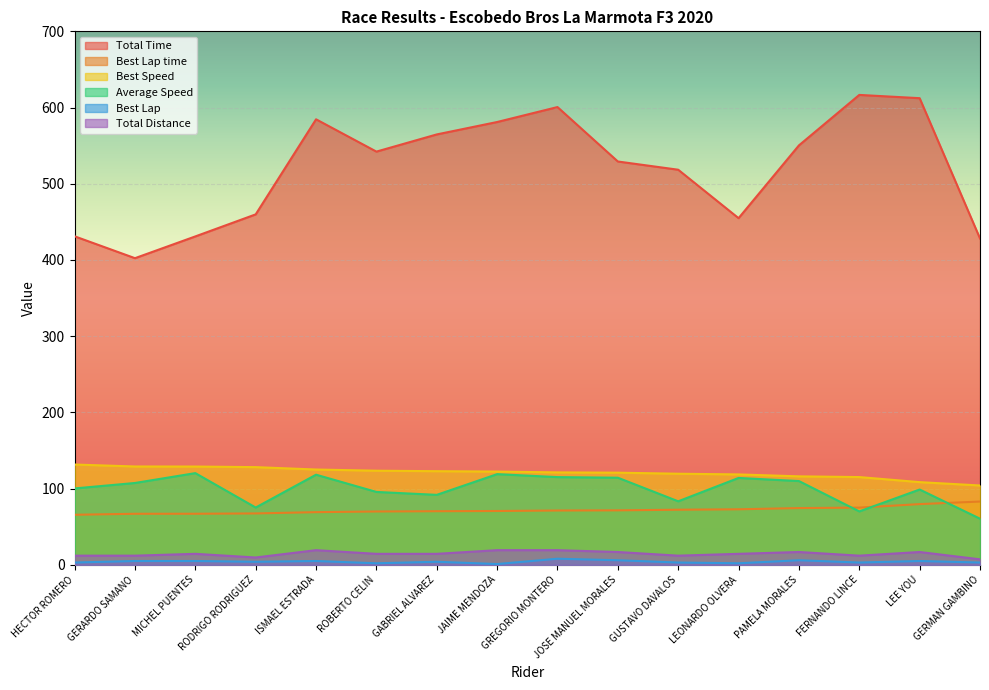

How many values in the Total Time series exceed 542?

8